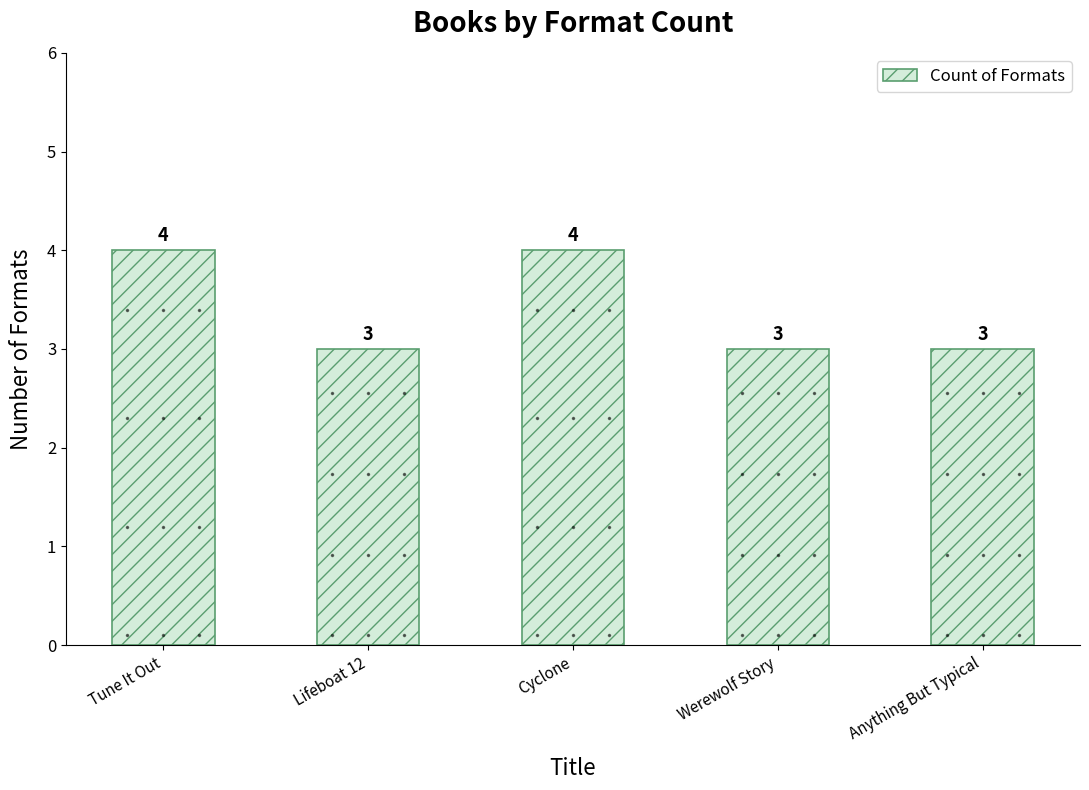

The chart shows a value of 3 at Lifeboat 12. True or false?

True